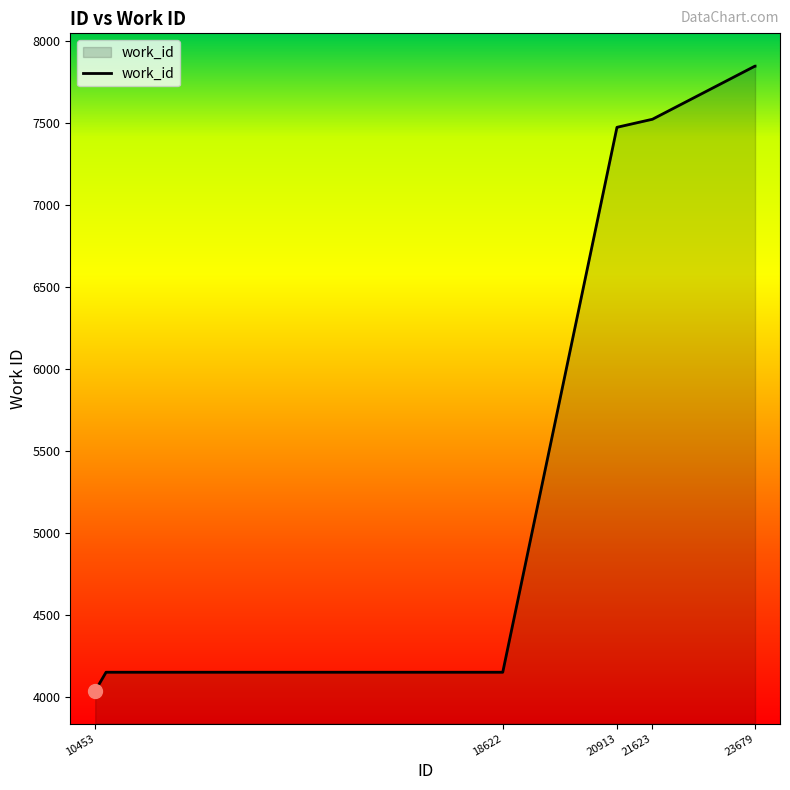

What is the greatest value displayed?

7846